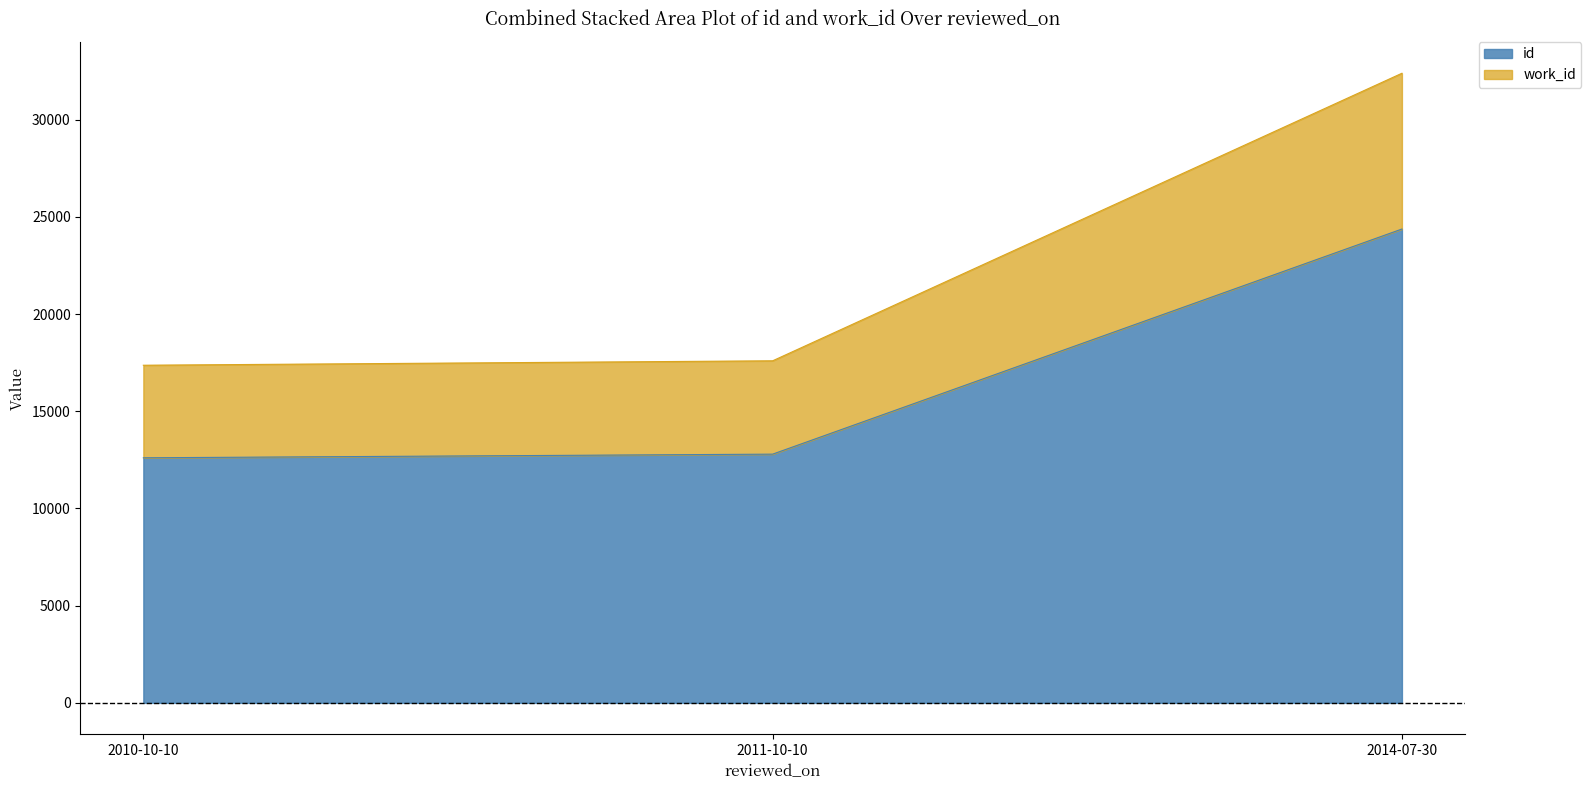

The id series shows 18845 at 2010-10-10. True or false?

False